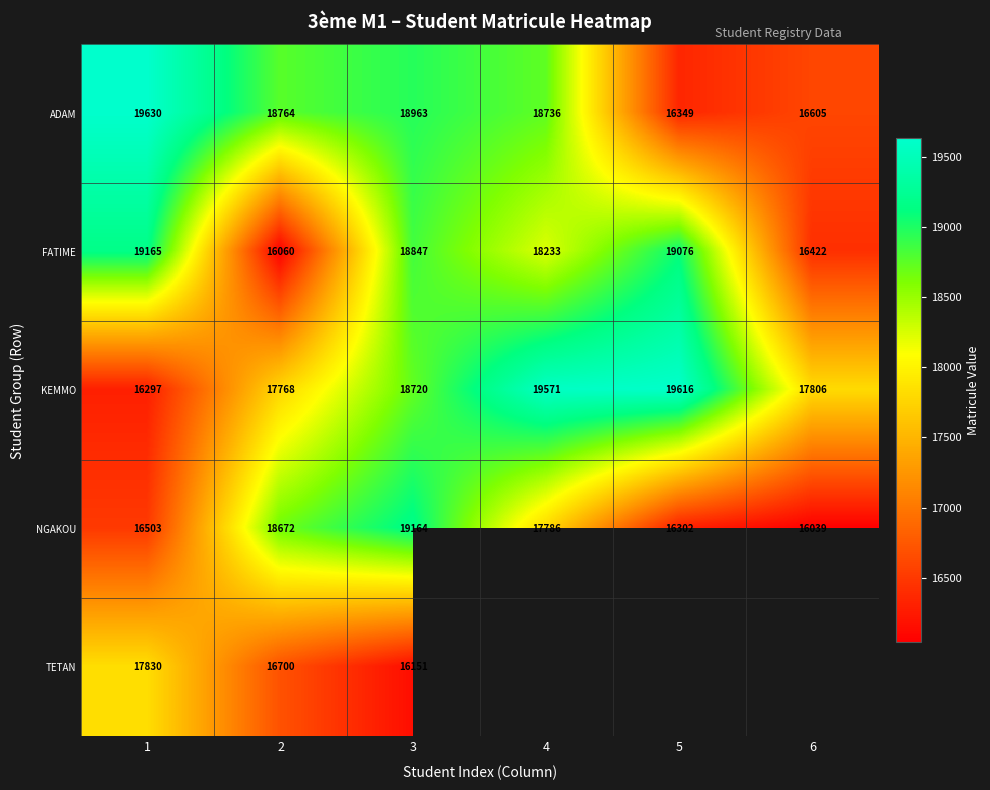

What is the average value of the NGAKOU series?

17411